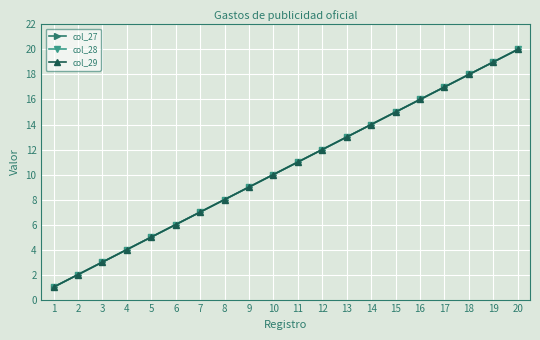

Does the chart have visible grid lines?

Yes